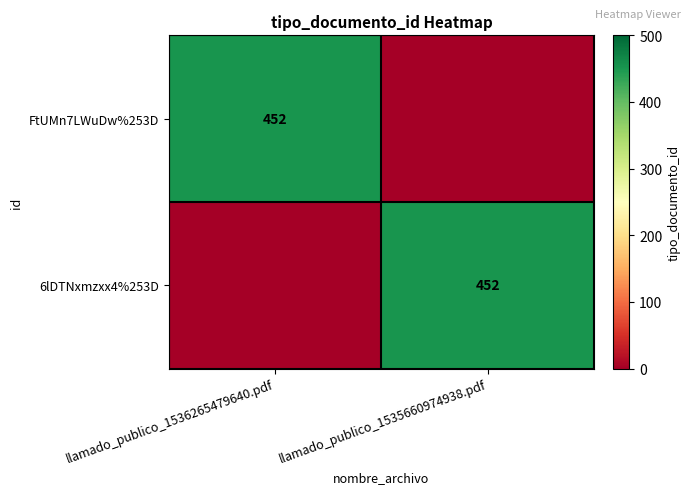

Count the number of categories in the chart.

2